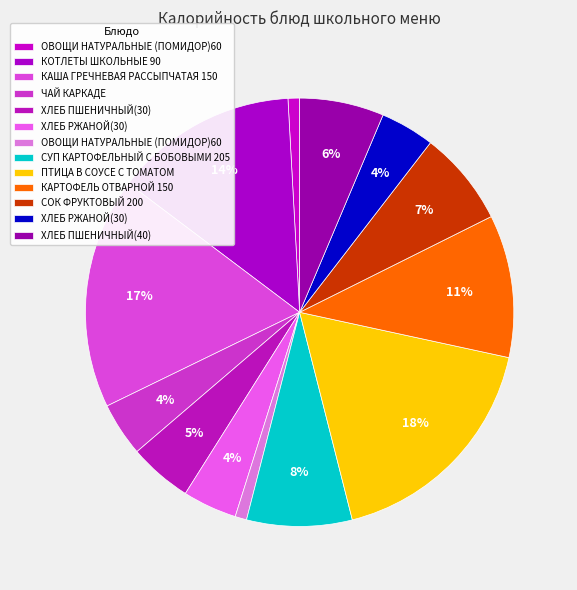

Is there any slice that represents more than half of the pie?

No